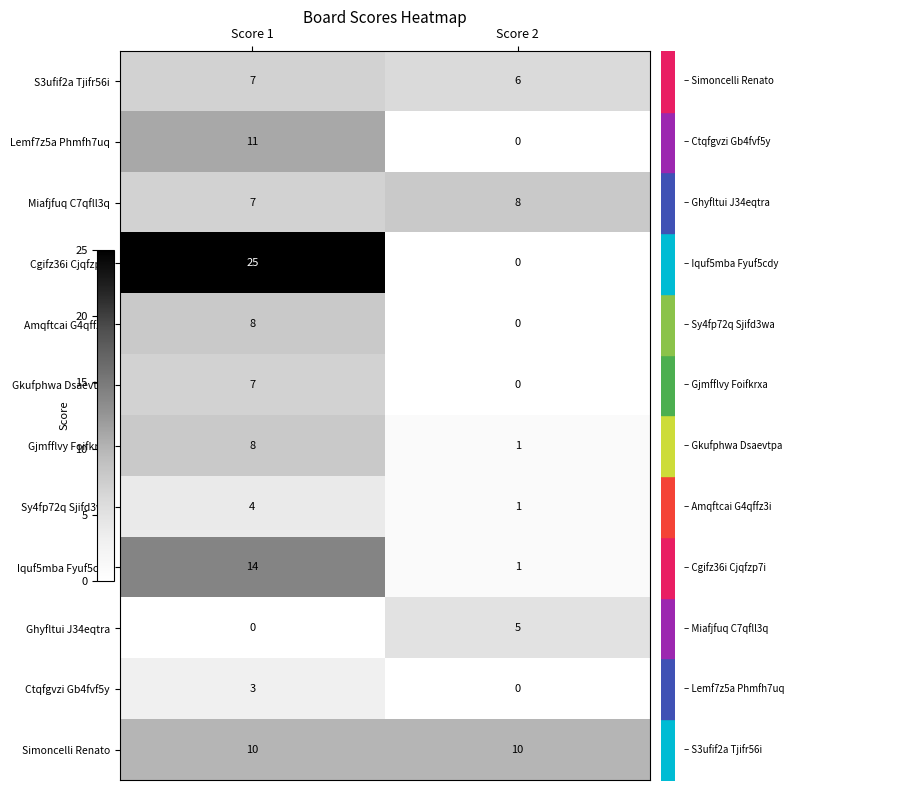

Is it true that Sy4fp72q Sjifd3wa equals 4 at Score 1?

True